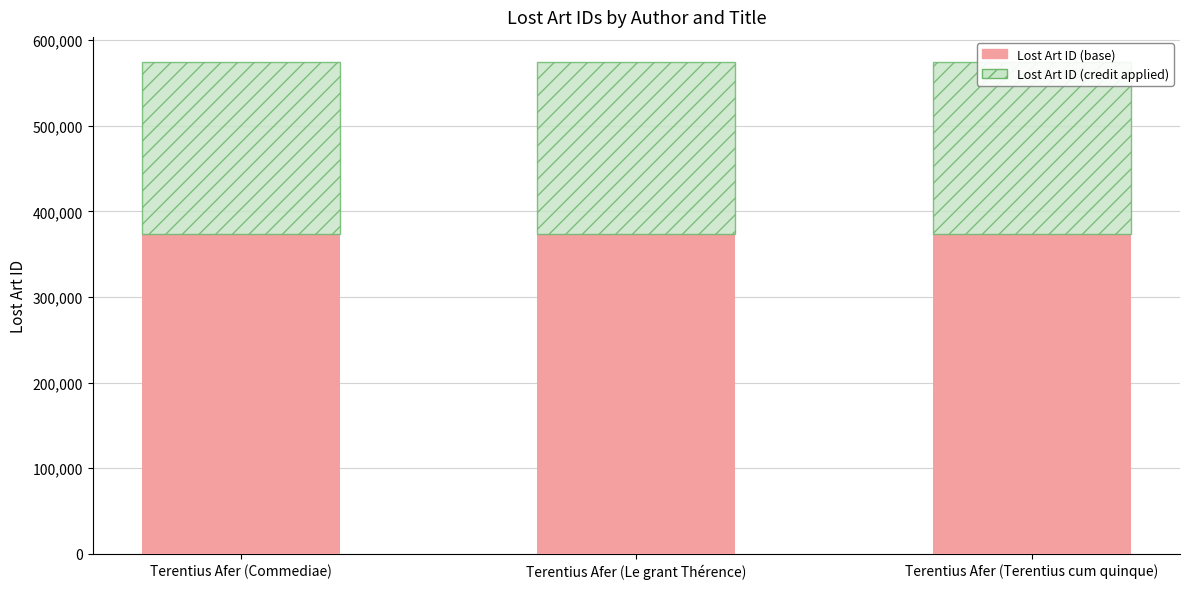

Where does the ID base portion series first go above 373704?

Terentius Afer (Commediae)